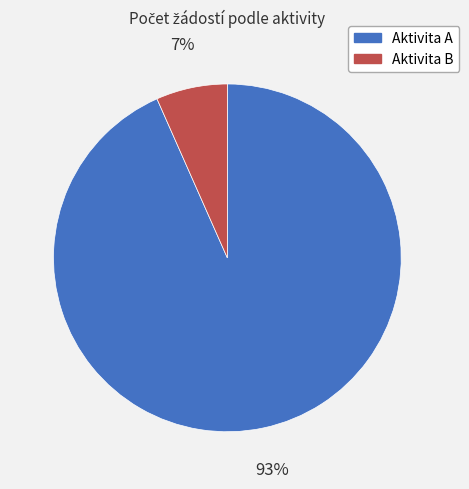

What percentage is the Aktivita B slice, to the nearest percent?

7%